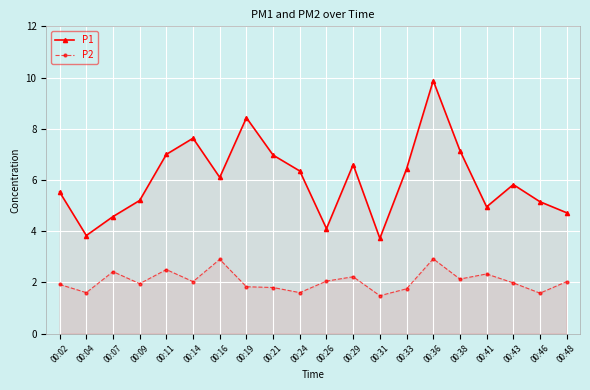

What is the highest value of the P1 series?

9.9